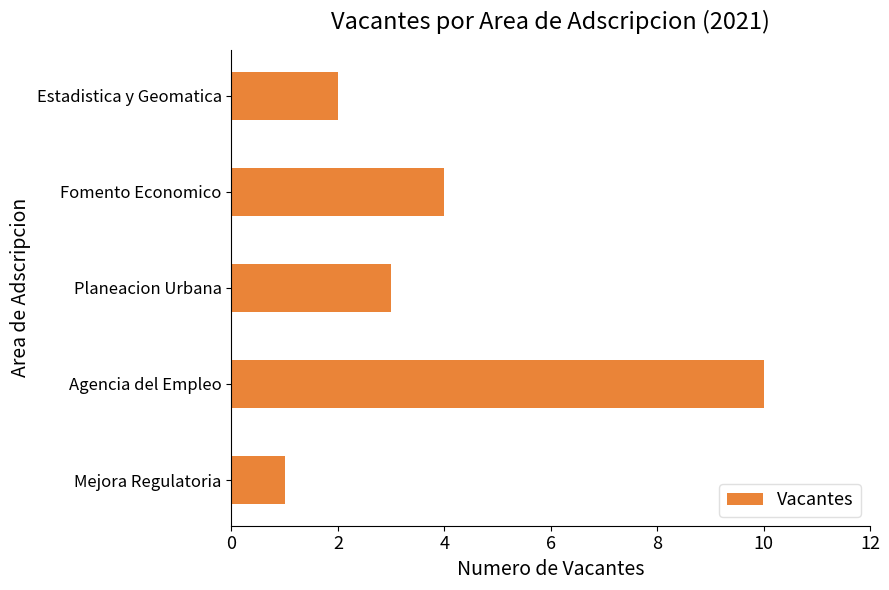

Where is the data nearest to the value 5?

Fomento Economico